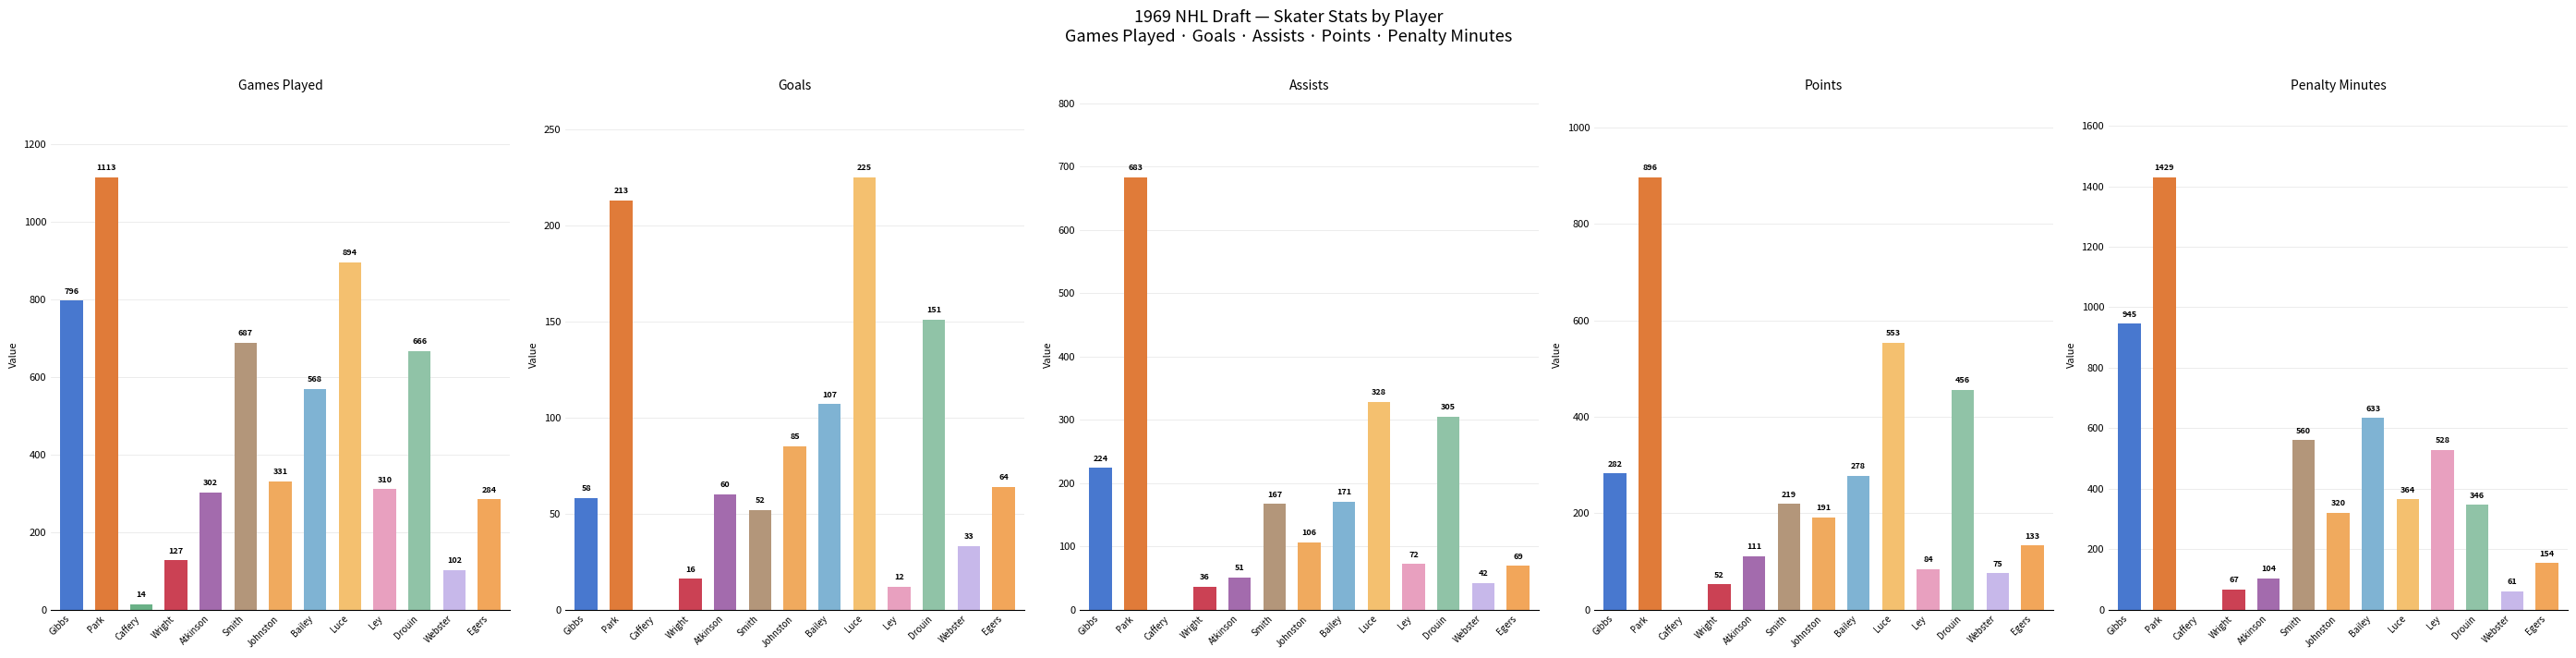

What are all the series names shown in the legend?

Games Played, Goals, Assists, Points, Penalty Minutes